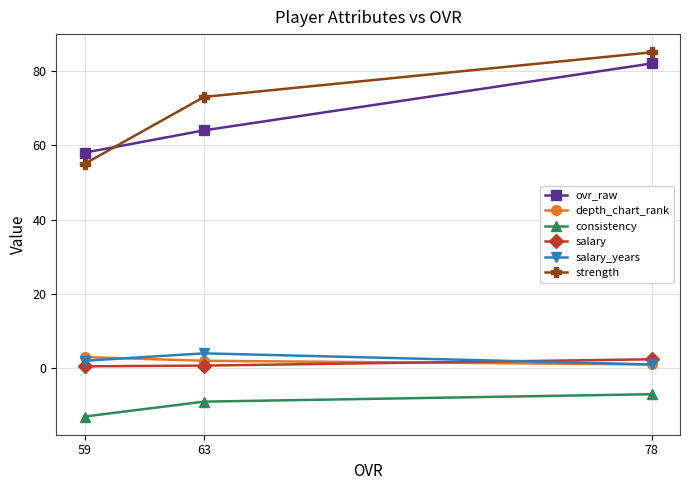

What is the minimum value shown in the chart?

-13.0